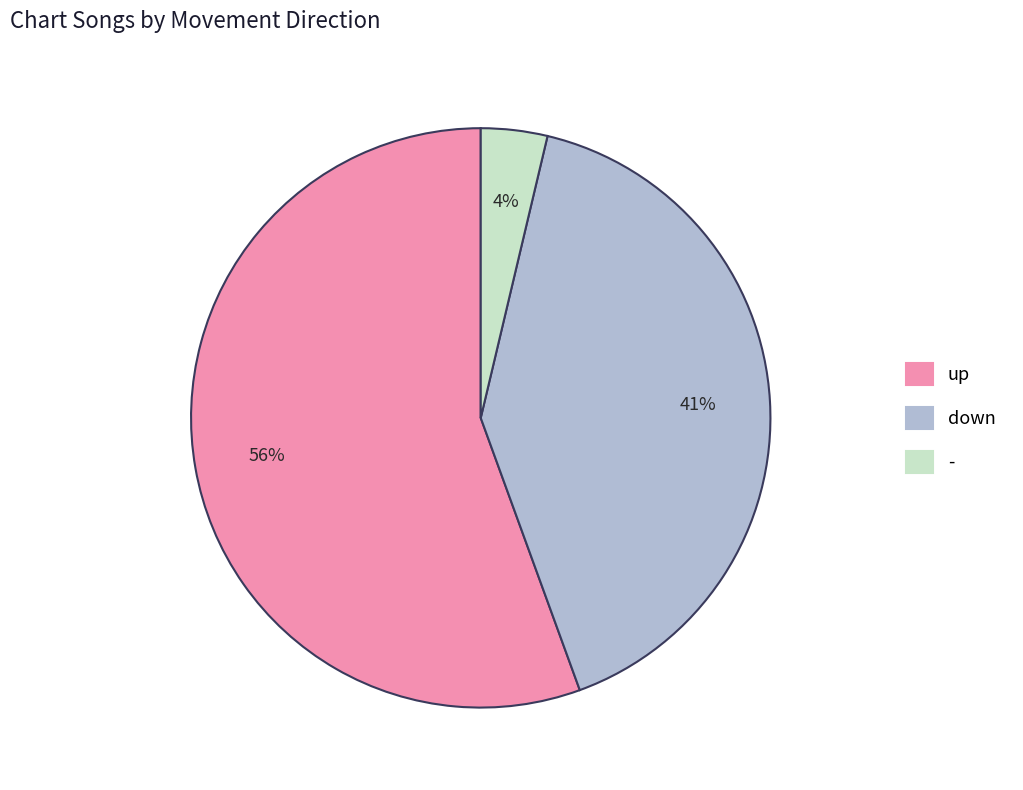

Which slice is the smallest?

-